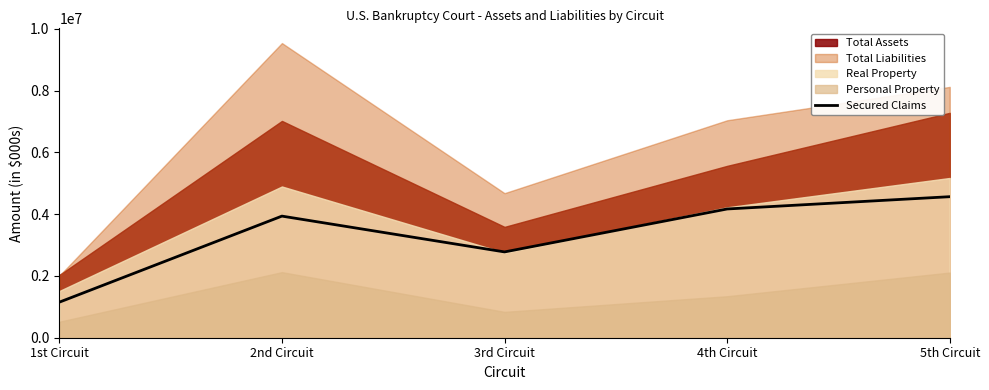

The value of Secured Claims at 3rd Circuit is 1811570.6. True or false?

False